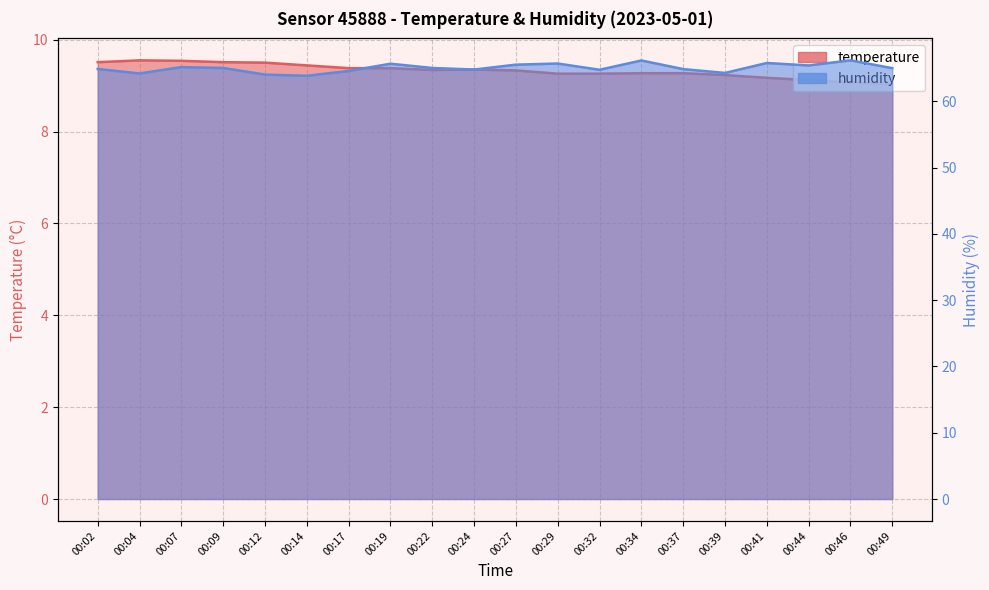

Reading right to left, transcribe all the data shown in this chart.

temperature: 9.0	9.1	9.1	9.2	9.2	9.3	9.3	9.3	9.3	9.3	9.3	9.3	9.4	9.4	9.4	9.5	9.5	9.5	9.6	9.5
humidity: 65.0	66.2	65.4	65.8	64.3	64.8	66.2	64.8	65.7	65.5	64.8	65.0	65.7	64.6	63.8	64.0	65.0	65.2	64.2	64.9